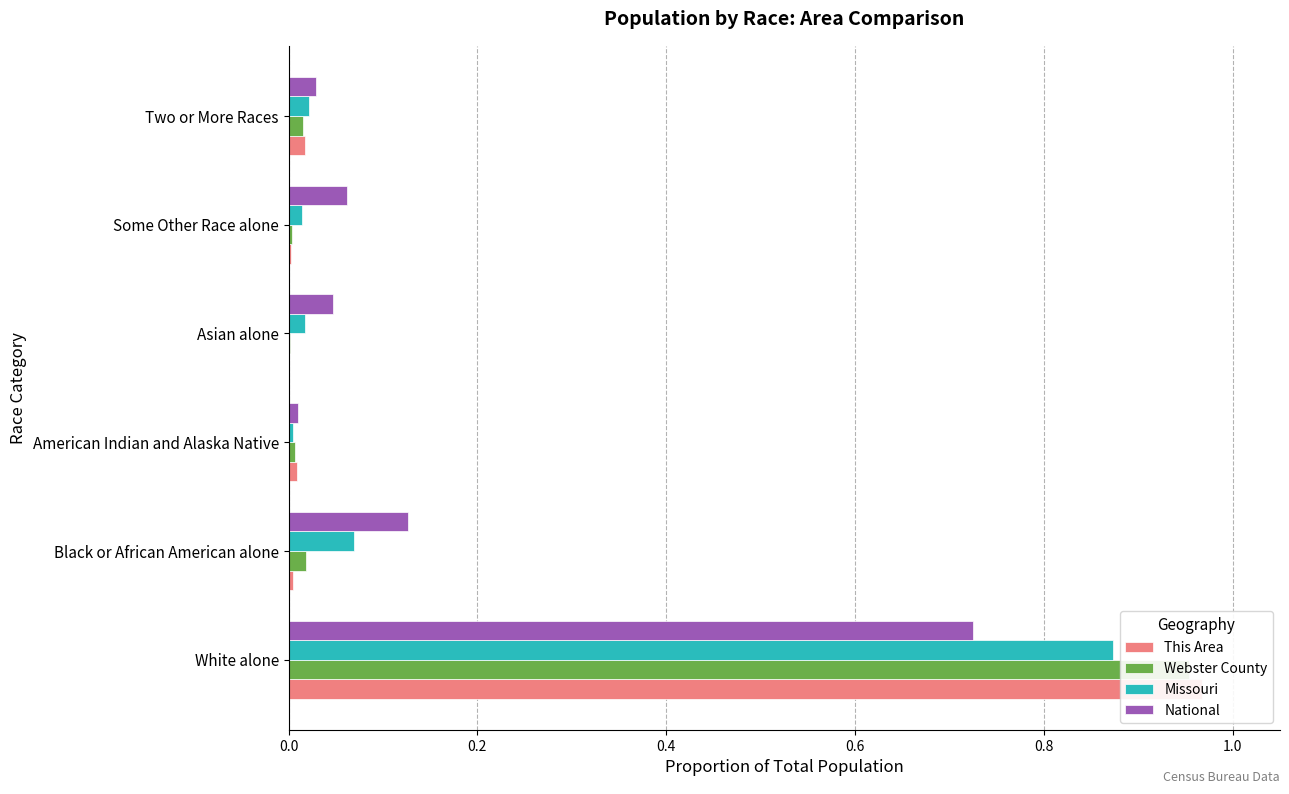

Is it true that Webster County equals 1.5 at White alone?

False